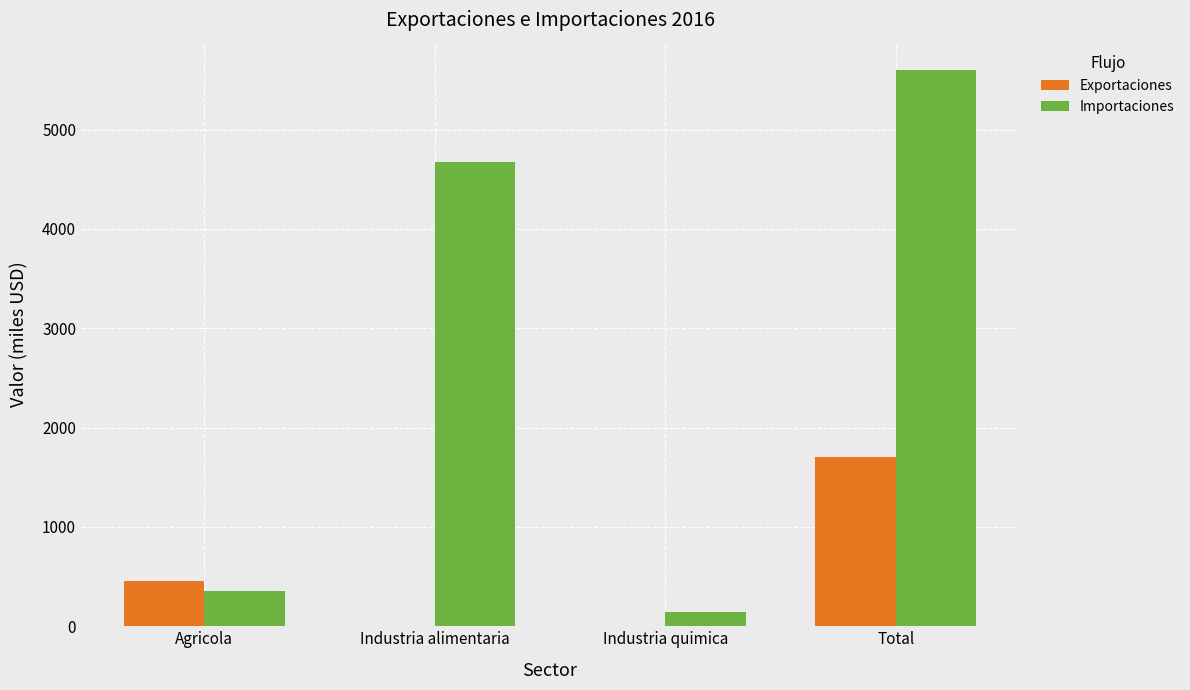

How many distinct data groups are displayed?

2